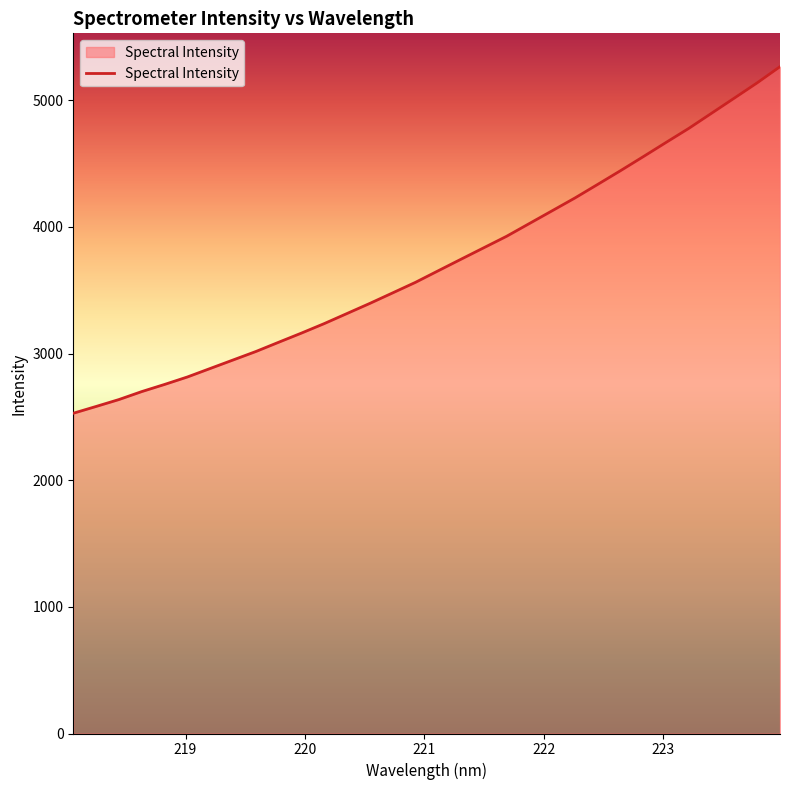

What is the minimum value shown in the chart?

2528.9